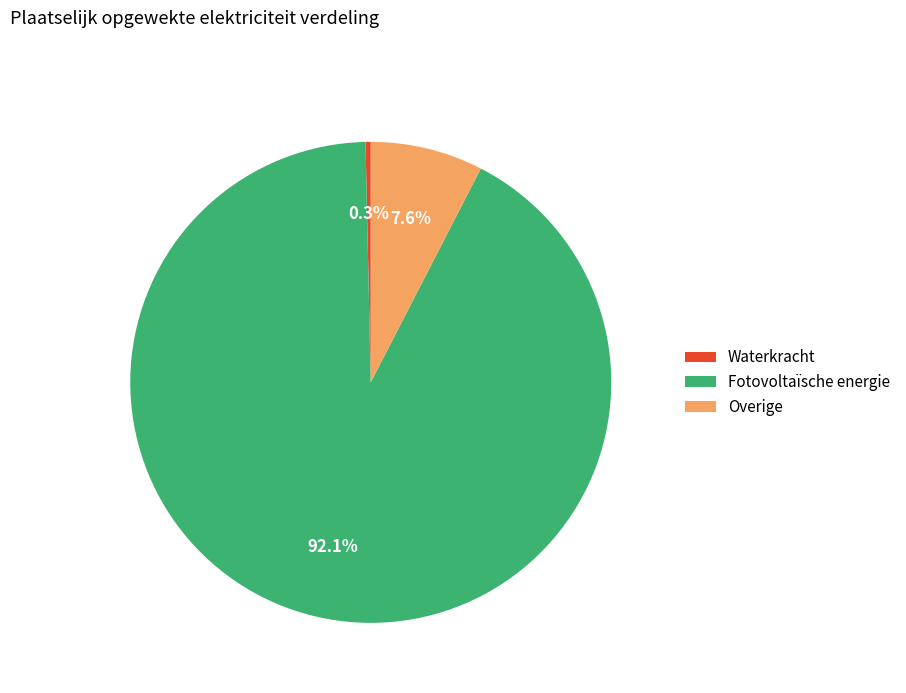

Do Overige and Waterkracht together represent more than half of the pie?

No